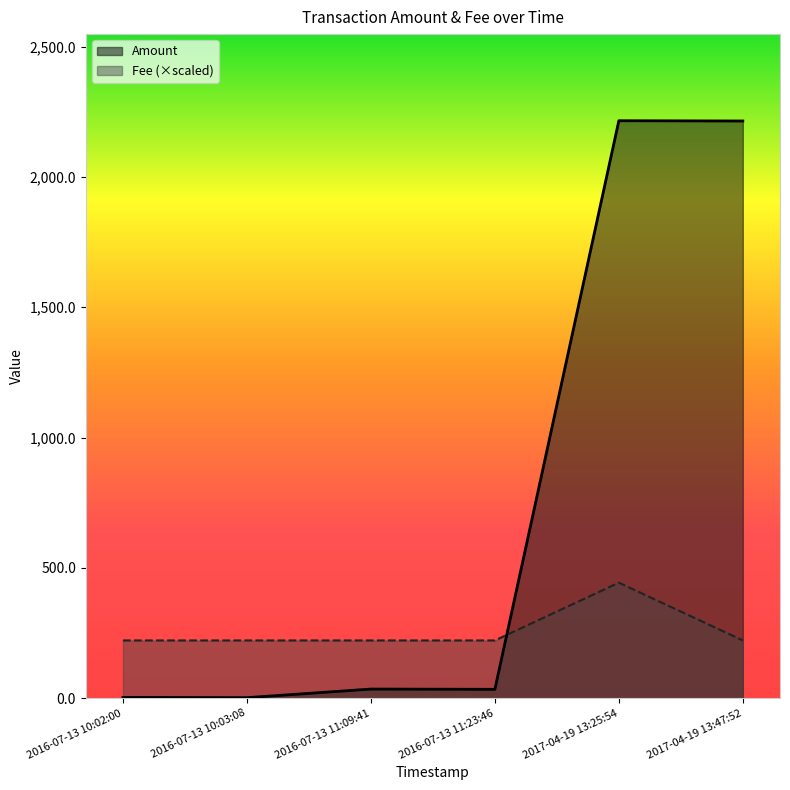

At how many categories does at least one series exceed 1339?

2